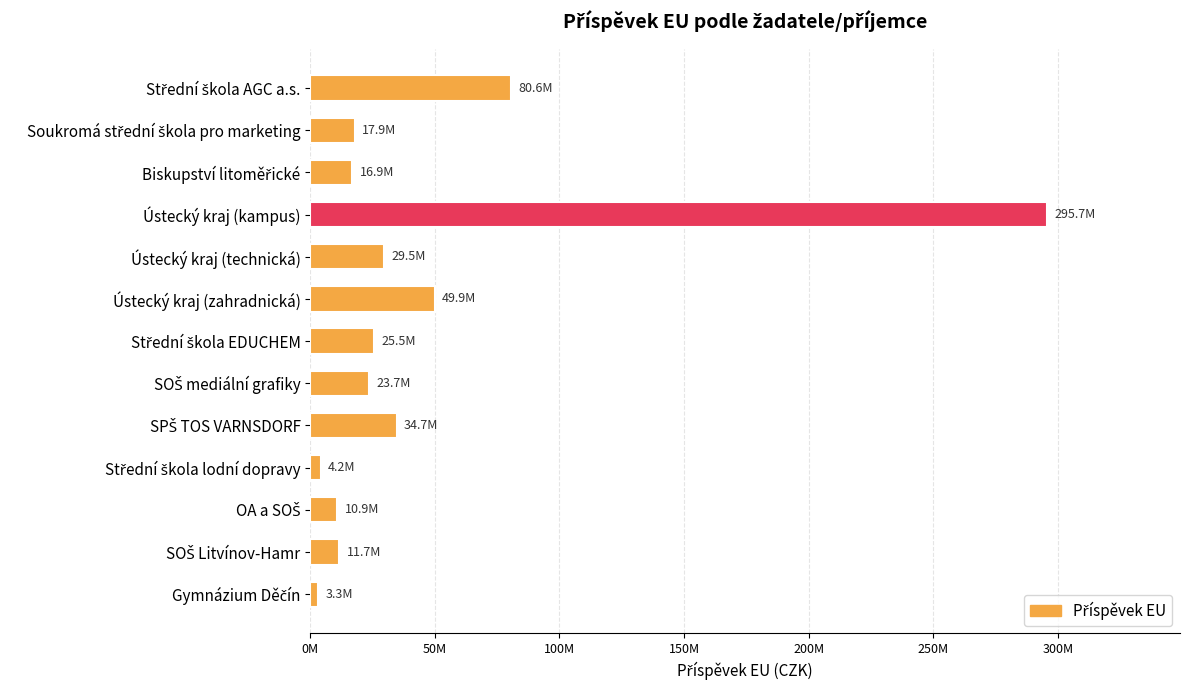

Are the bars horizontal?

Yes